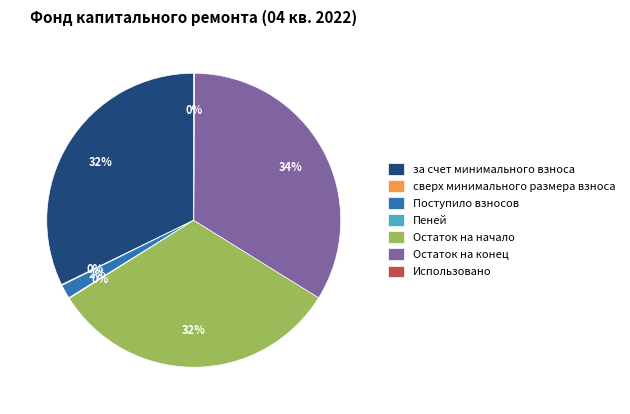

What percentage is the за счет минимального взноса slice, to the nearest percent?

32%